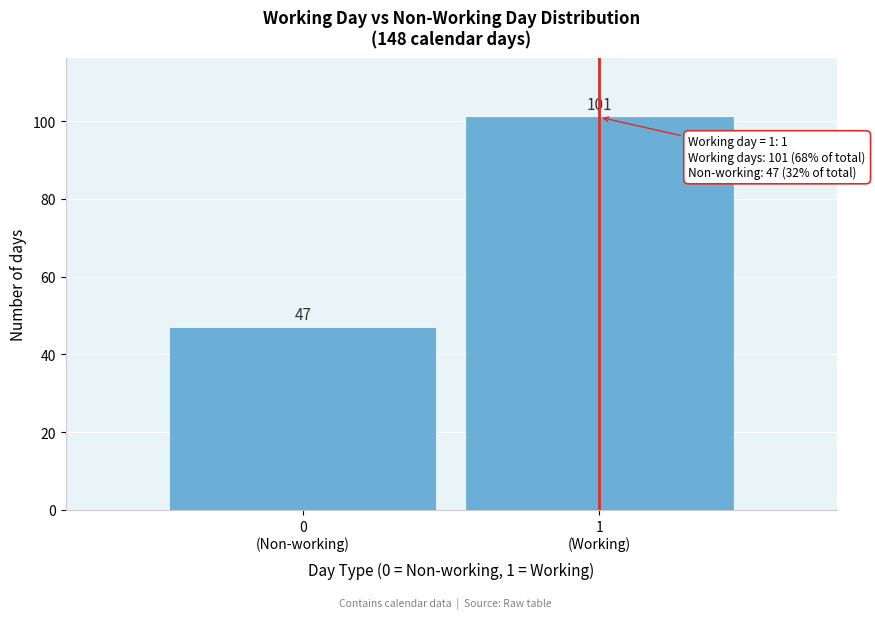

Reading right to left, list all the values displayed in this chart.

101	47